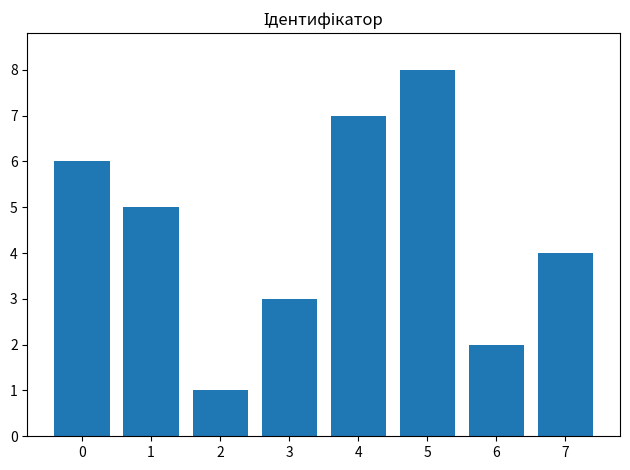

The value at 1 is 9. True or false?

False